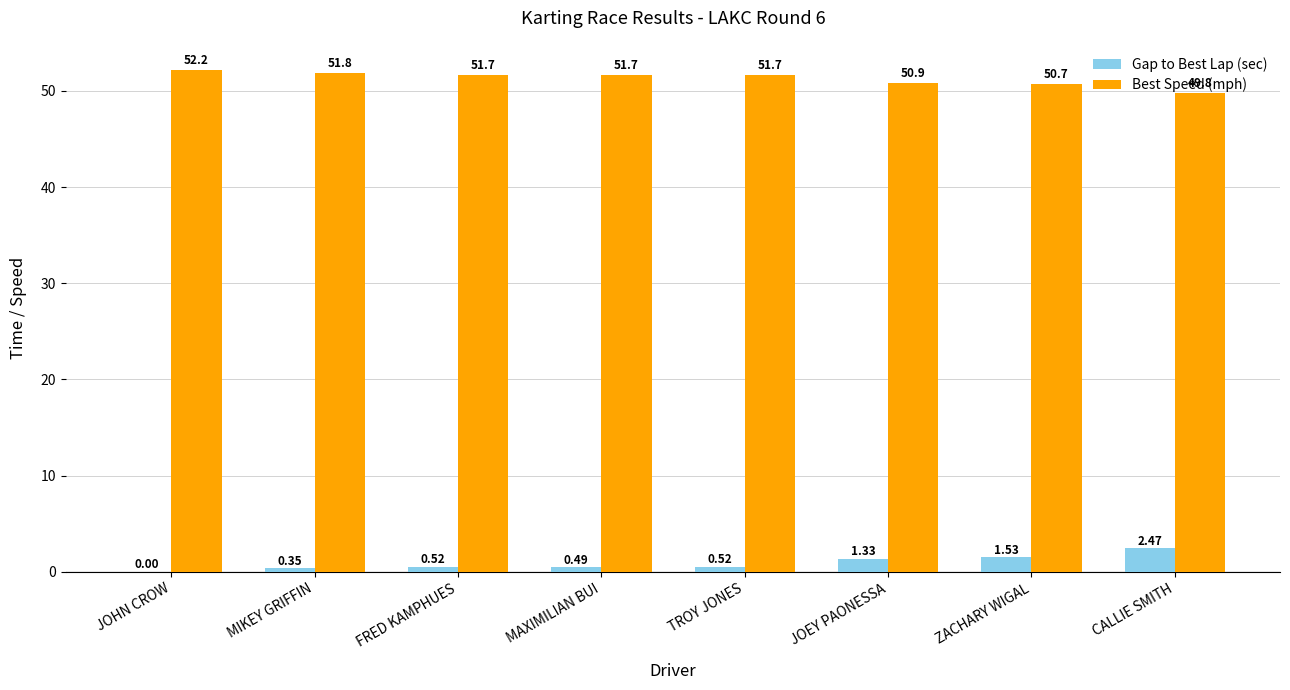

What is the total value across all series at TROY JONES?

52.2